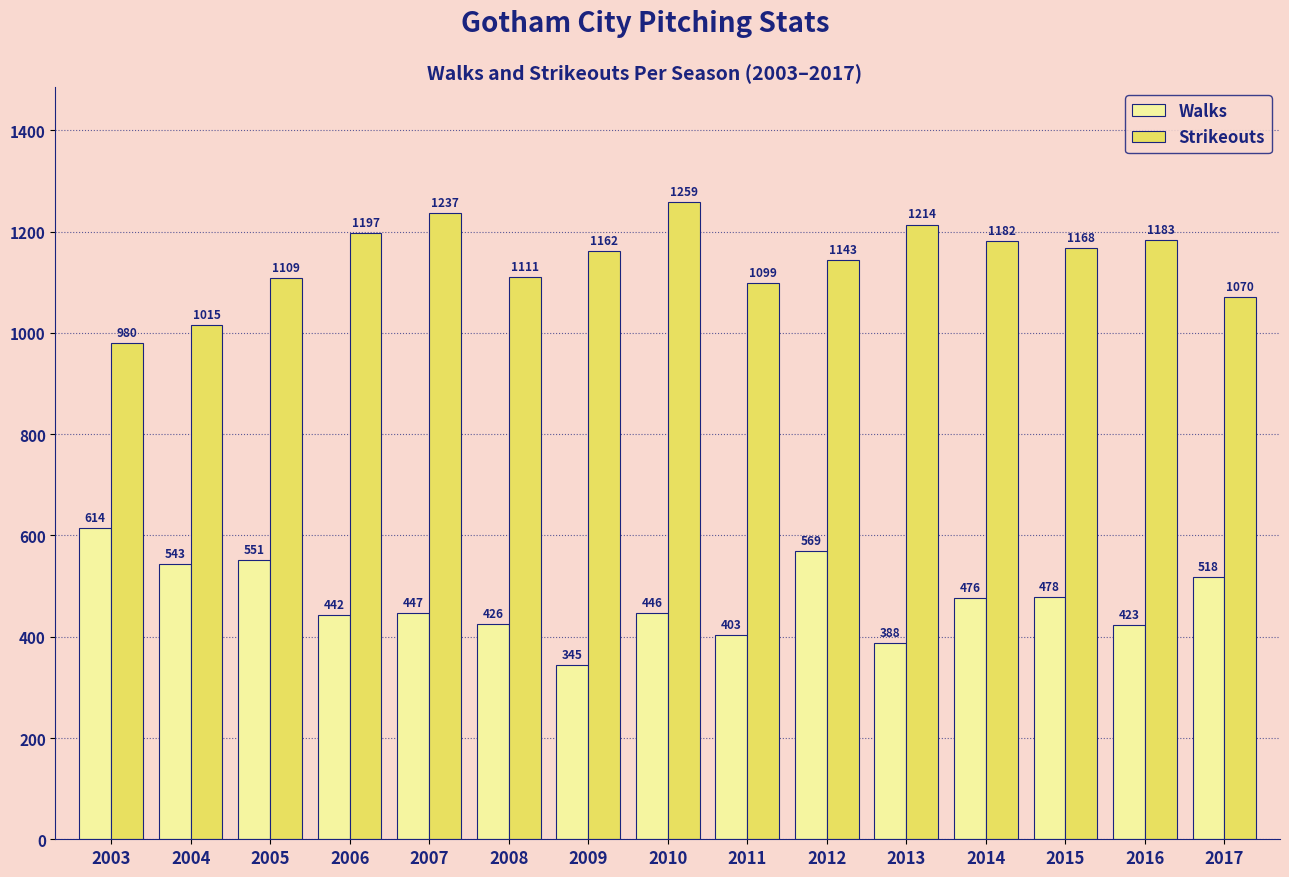

True or false: Walks has a value of 543 at 2004.

True